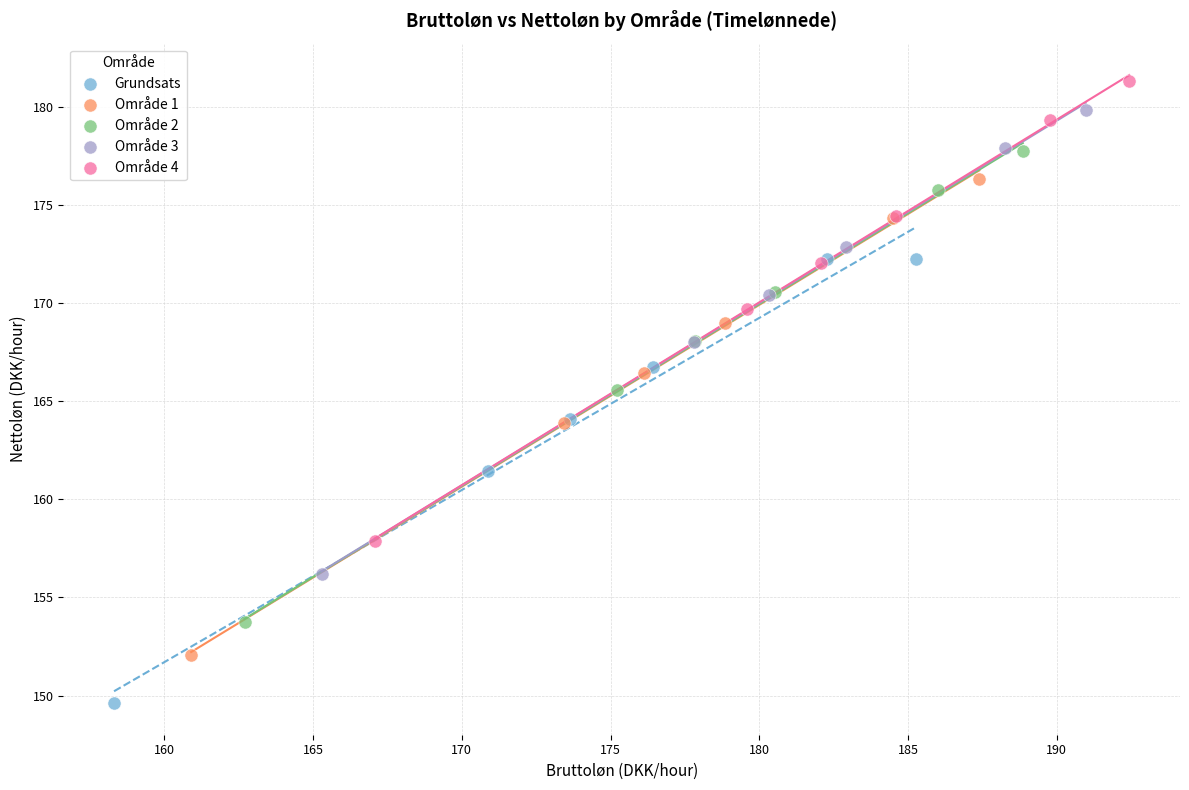

Which series has the largest Y range (max minus min)?

Område 1